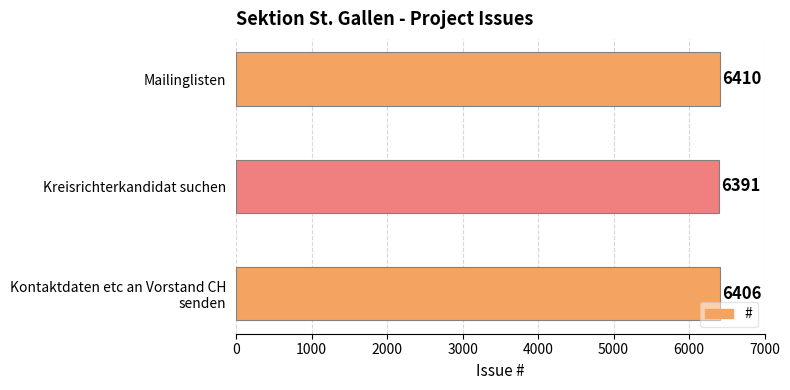

Count the values in the range 6391 to 6410.

3